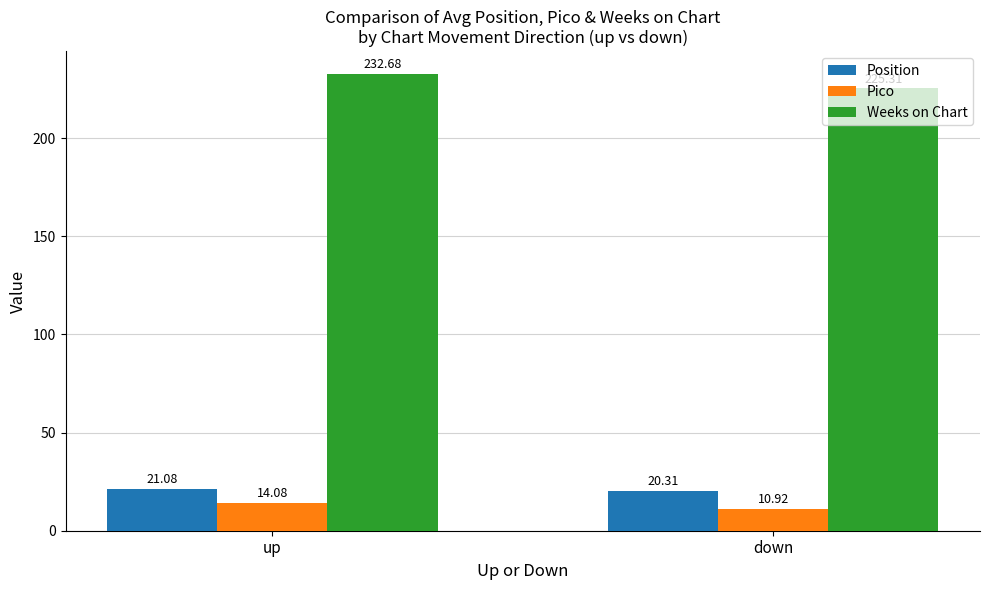

Reading left to right, what are all the values shown in this chart?

Position: 21.1	20.3
Pico: 14.1	10.9
Weeks on Chart: 232.7	225.3